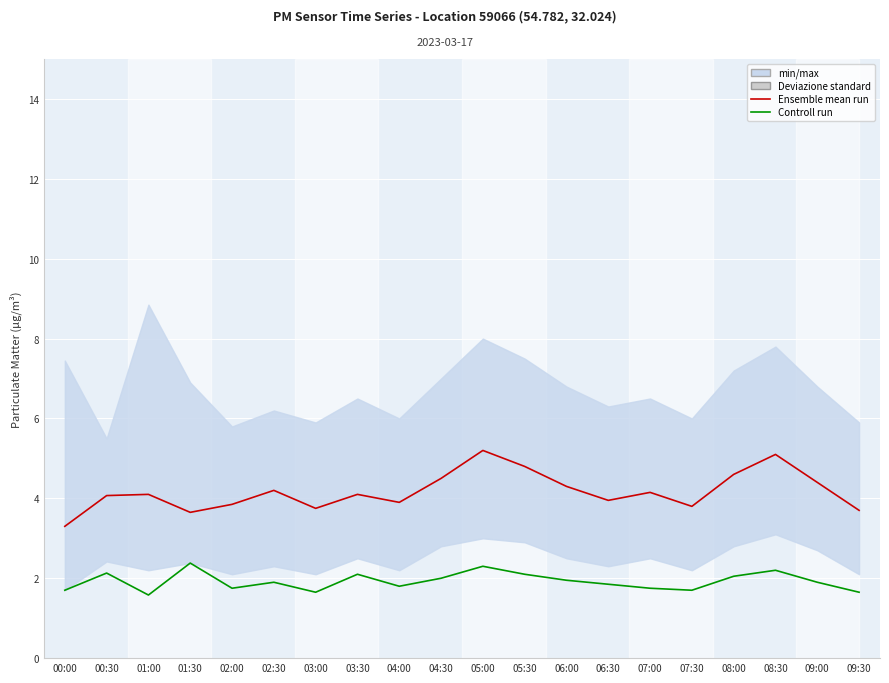

True or false: Ensemble mean run and Controll run intersect in this chart.

False